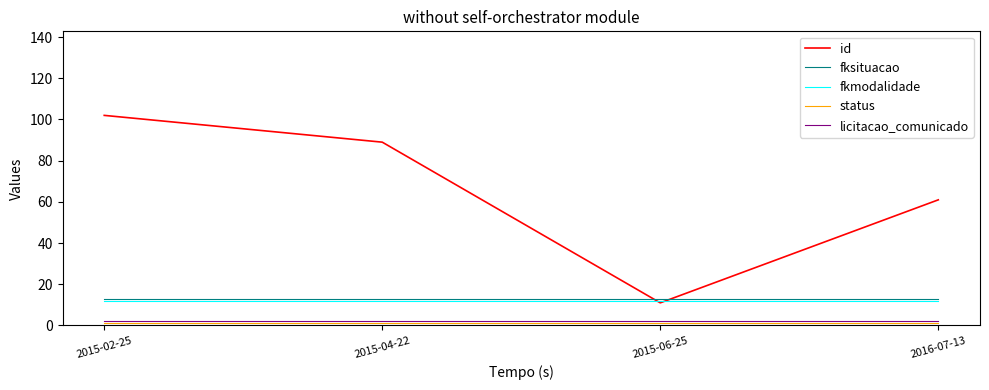

Is the value of fkmodalidade at 2015-04-22 greater than the value of licitacao_comunicado at 2015-06-25?

Yes